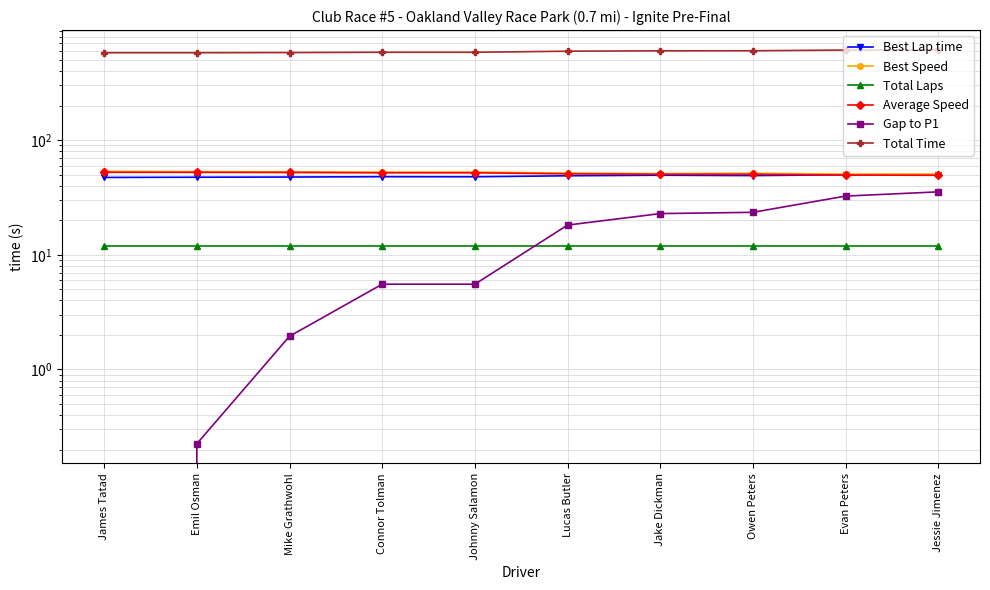

Reading left to right, what are all the values shown in this chart?

Best Lap time: 47.2	47.5	47.6	48.0	47.9	48.8	49.4	49.0	49.9	49.9
Best Speed: 53.3	53.1	52.9	52.5	52.6	51.6	51.0	51.4	50.5	50.5
Total Laps: 12.0	12.0	12.0	12.0	12.0	12.0	12.0	12.0	12.0	12.0
Average Speed: 52.4	52.3	52.2	51.9	51.9	50.8	50.4	50.3	49.6	49.3
Gap to P1: 0.0	0.2	1.9	5.5	5.5	18.2	22.9	23.5	32.5	35.4
Total Time: 577.6	577.8	579.5	583.1	583.1	595.7	600.4	601.0	610.1	612.9